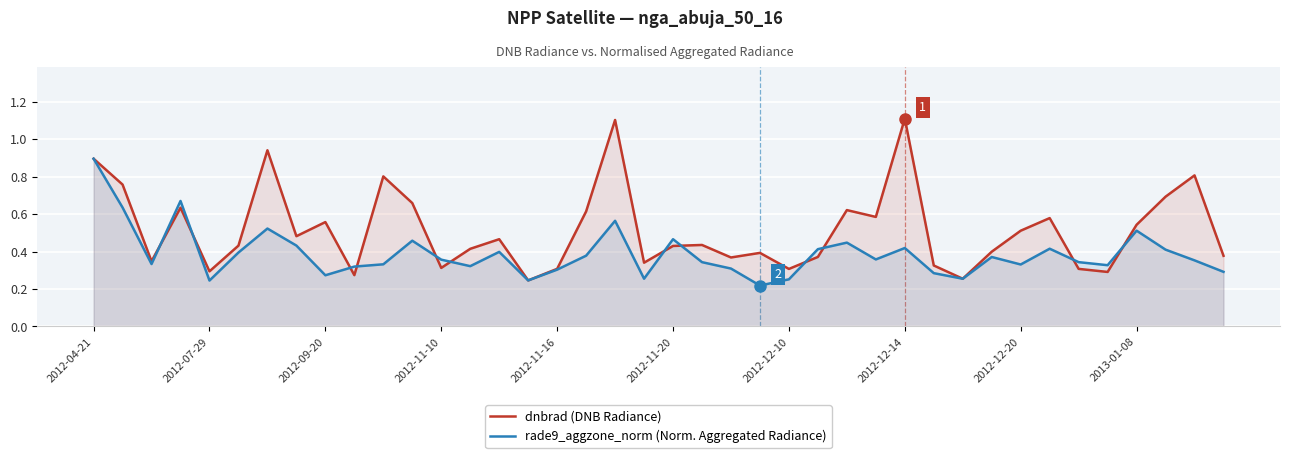

What is the greatest value displayed?

1.1